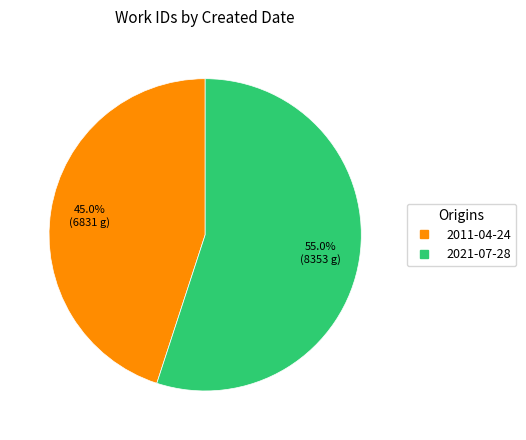

How much of the chart is everything except 2011-04-24?

55.0%